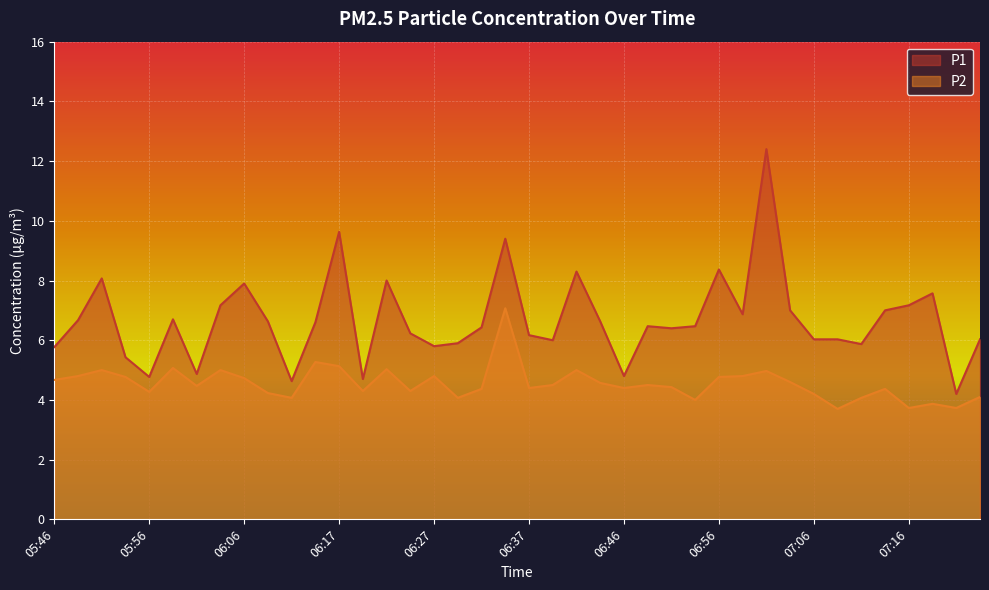

The P1 series shows 9.4 at 06:34. True or false?

True